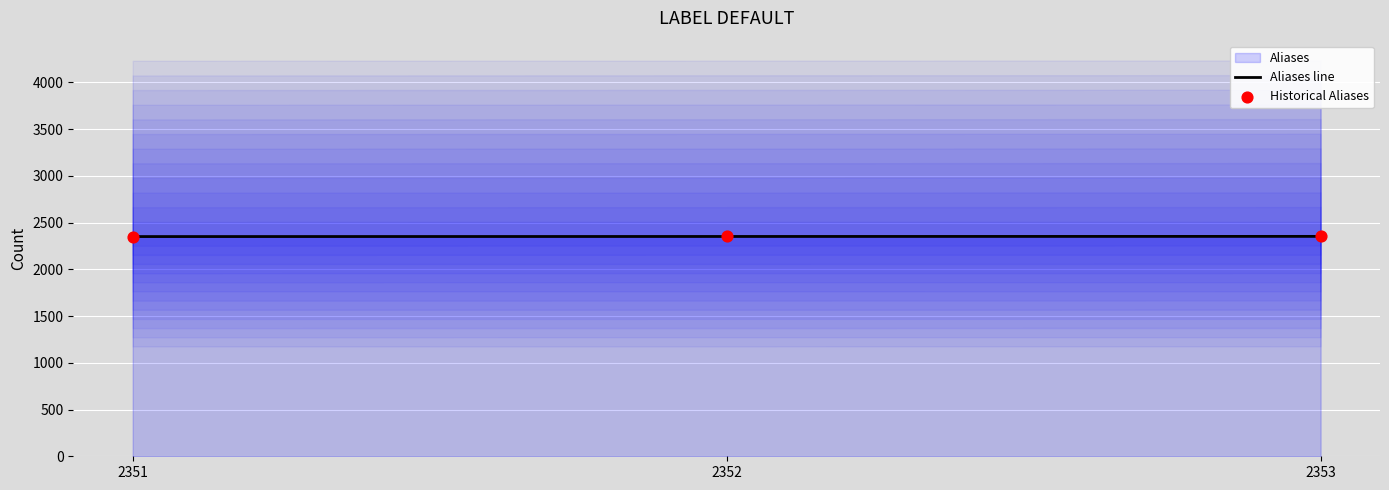

At how many categories does at least one series exceed 2352?

1